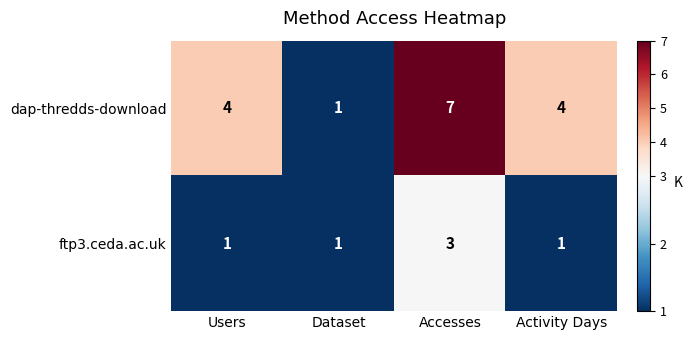

What is the smallest value displayed?

1